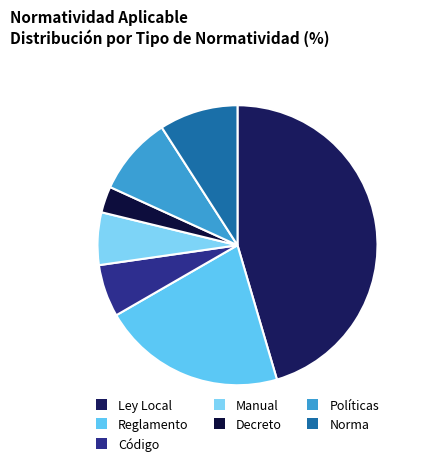

Between Reglamento and Código, which is larger?

Reglamento